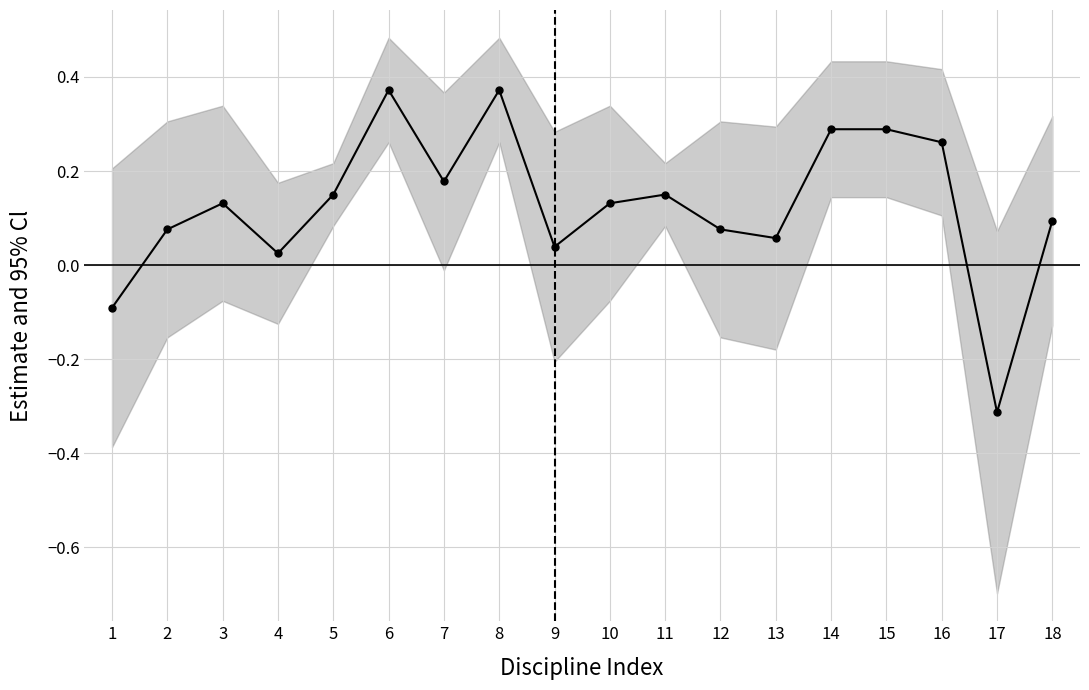

What value does the data have at 12?

0.1